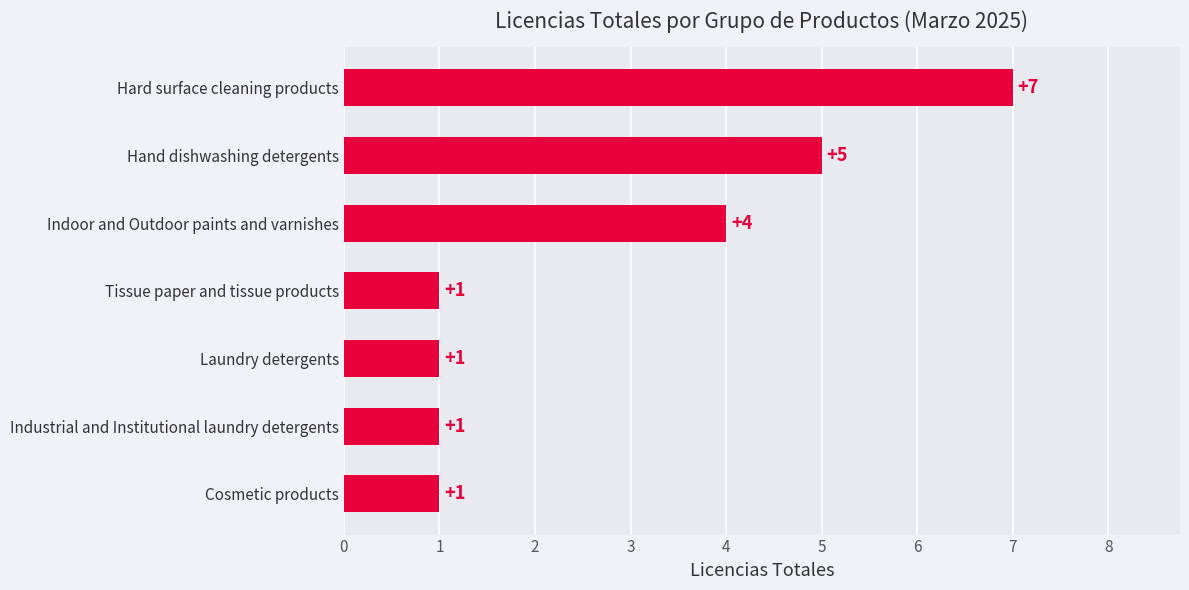

What is the change in value from Hard surface cleaning products to Laundry detergents?

-6